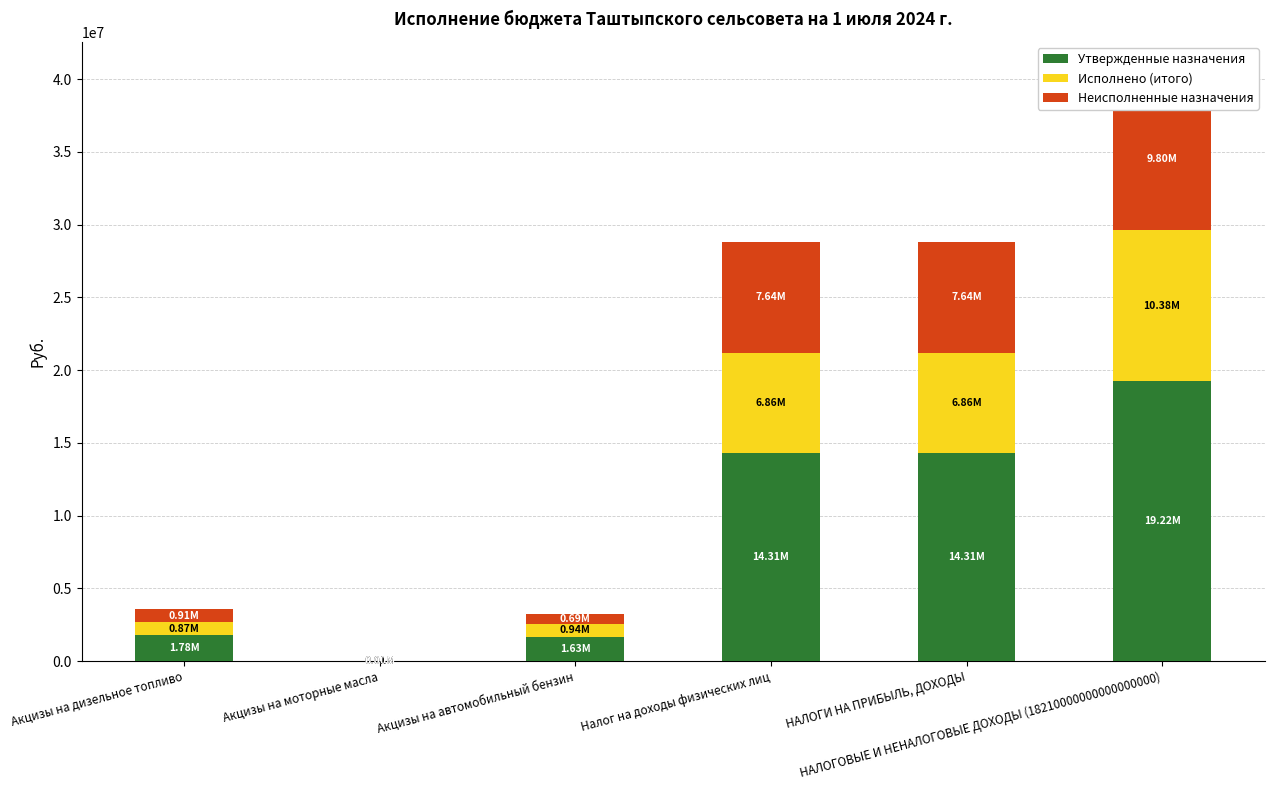

Count the number of data series in this chart.

3